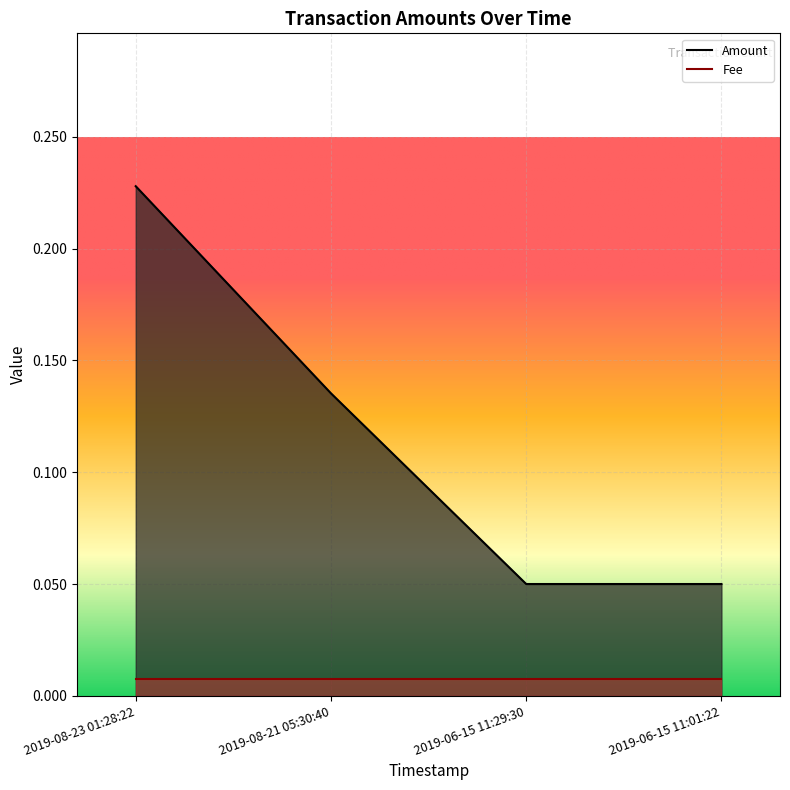

What is the value of the 1st point from the left?

0.2